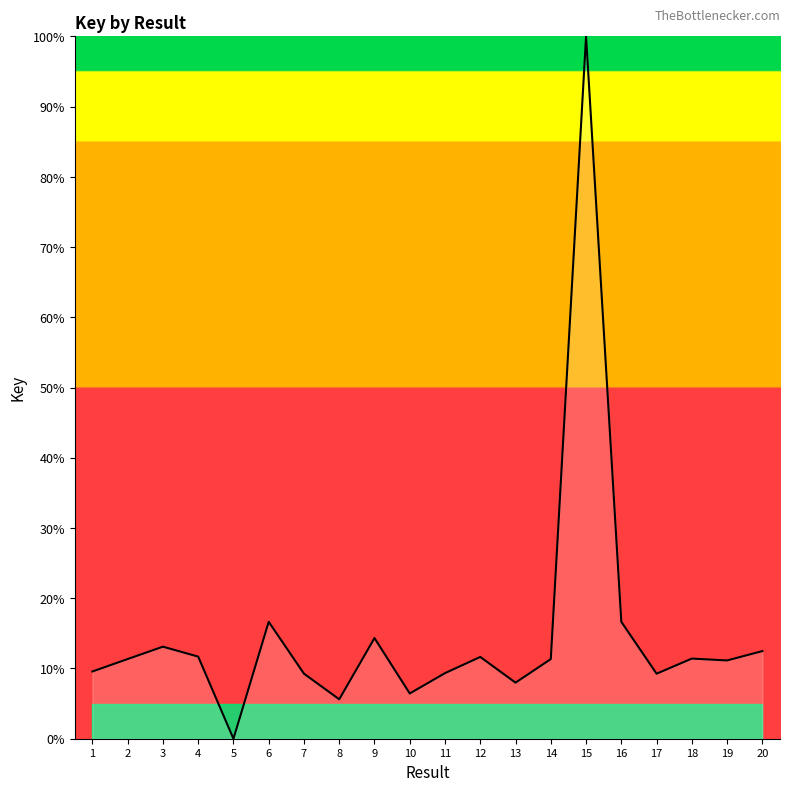

What is the ratio of the value at 14 to the value at 8?

2.0